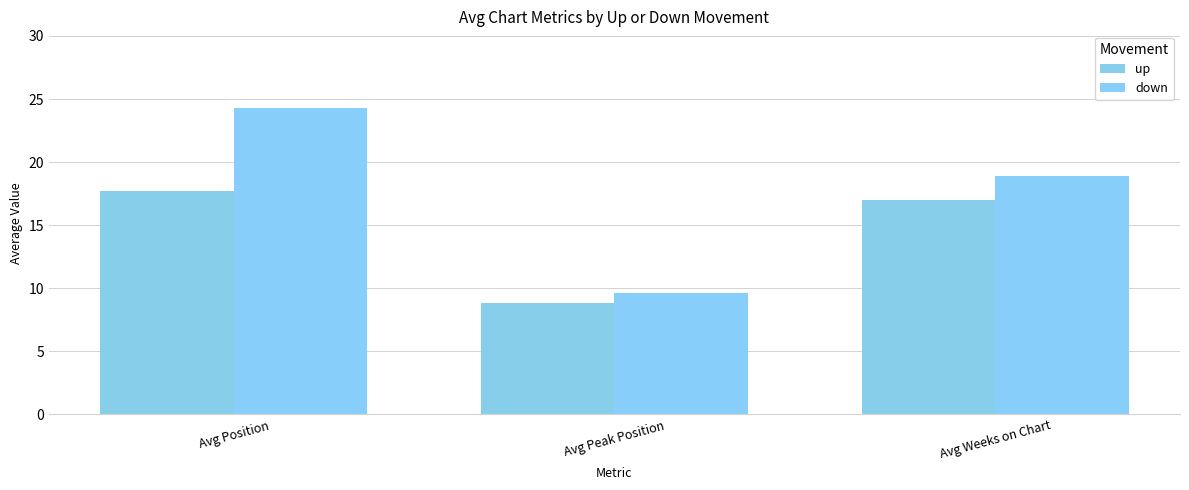

How many bars are there in each group?

2